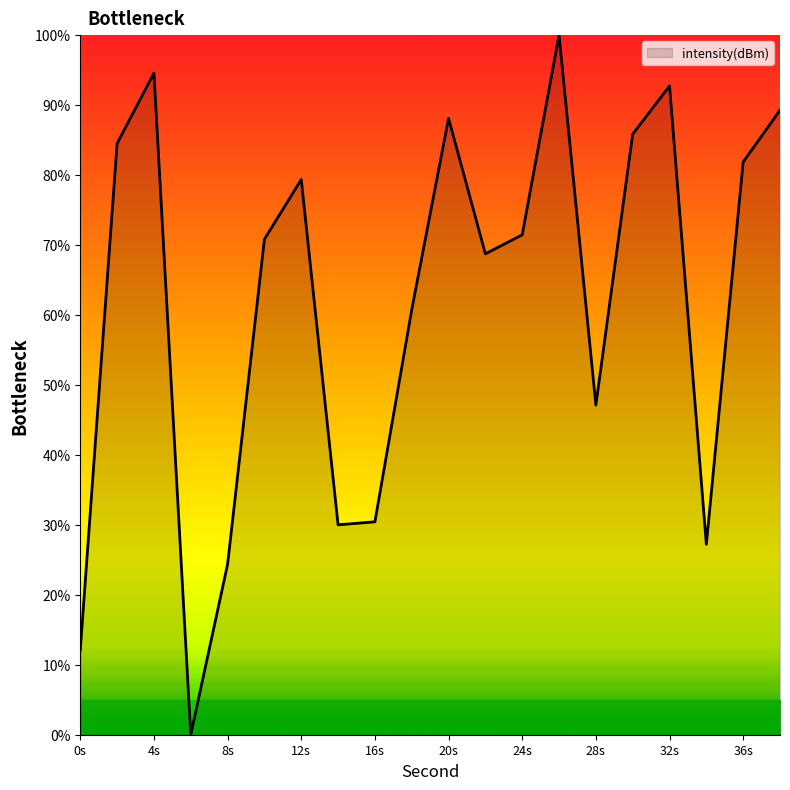

What is the greatest value displayed?

100.0